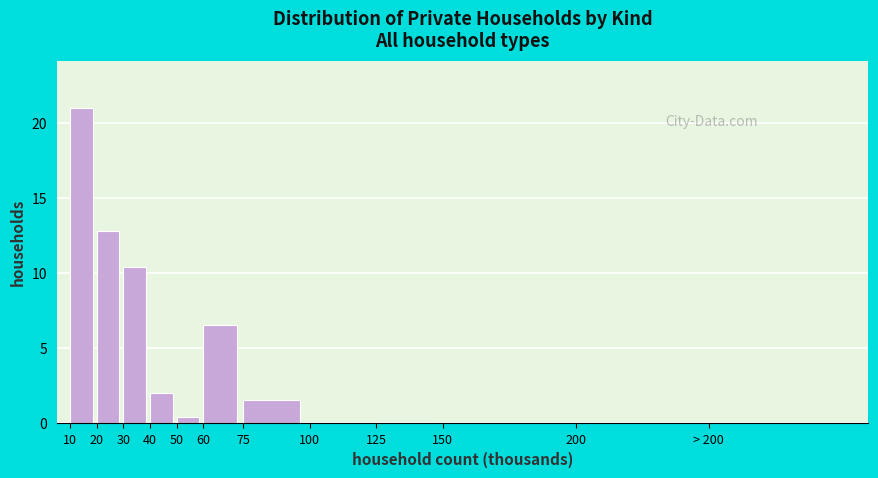

Where does the data first go above 1?

10